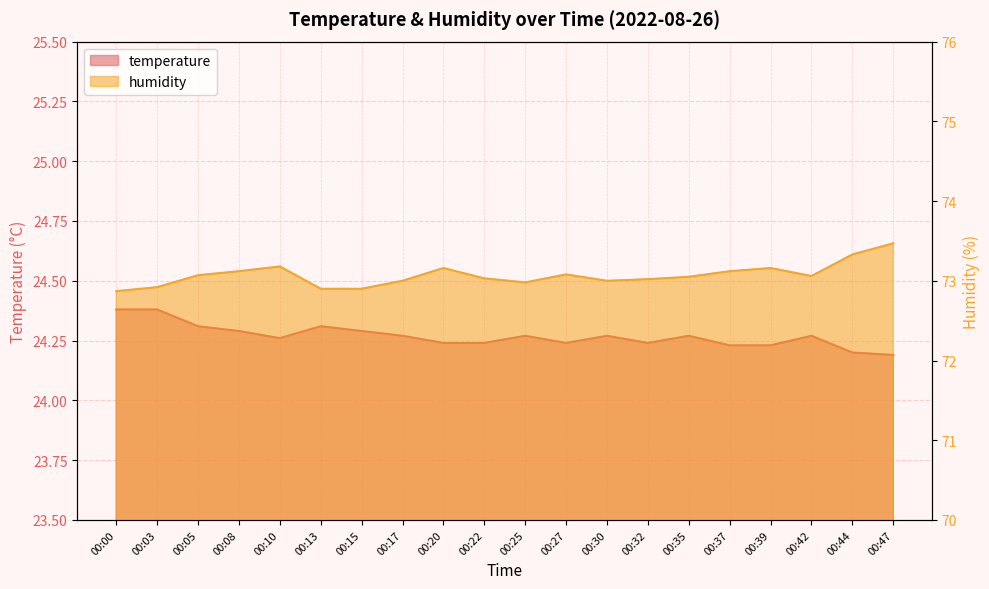

What is the total value across all series at 00:15?

97.2